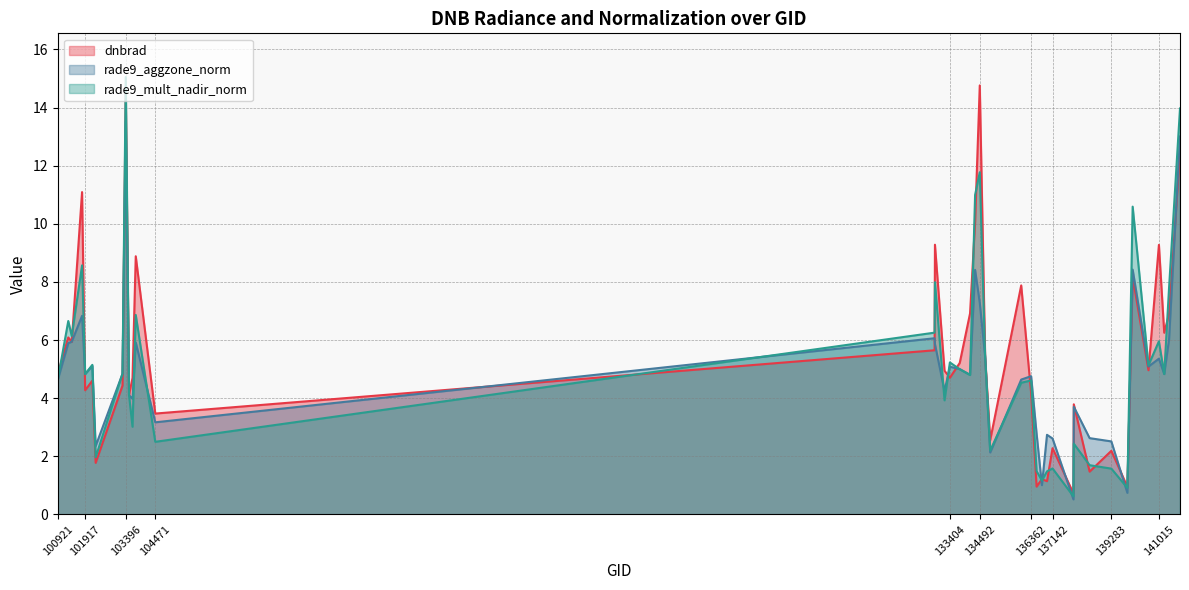

Which series ends up on top after the final intersection of rade9_aggzone_norm and rade9_mult_nadir_norm?

rade9_mult_nadir_norm